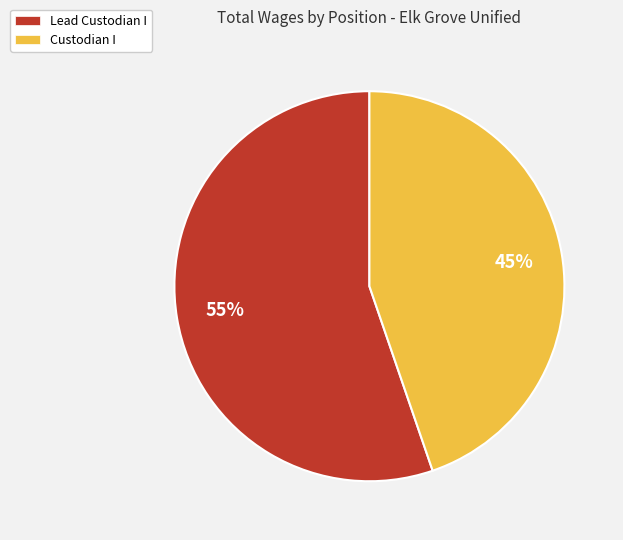

True or false: Lead Custodian I accounts for 67% of the total.

False